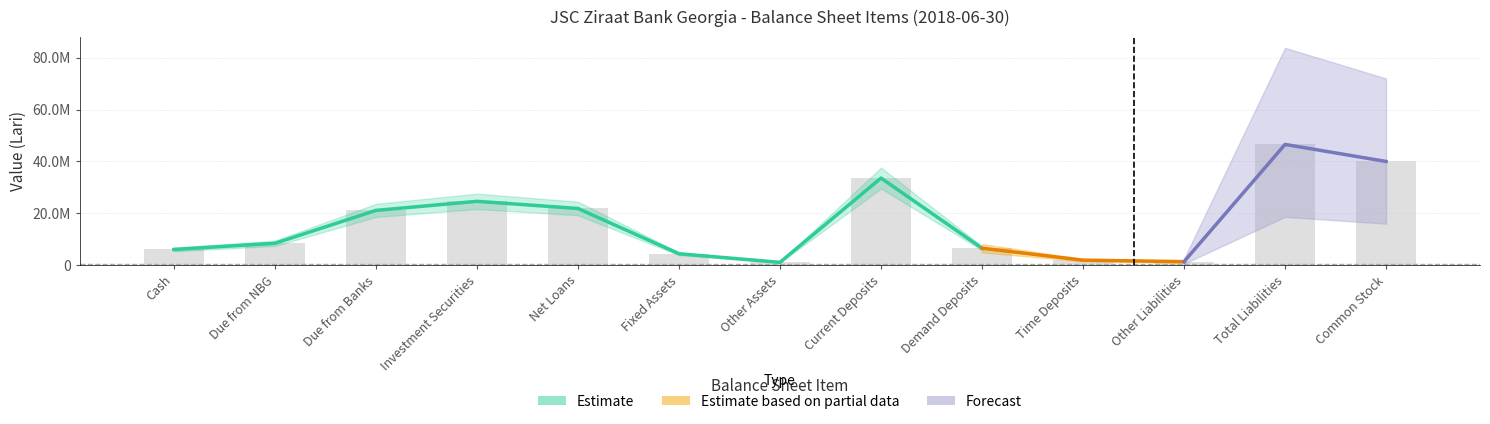

How many values in the Estimate series are below 8432933?

6